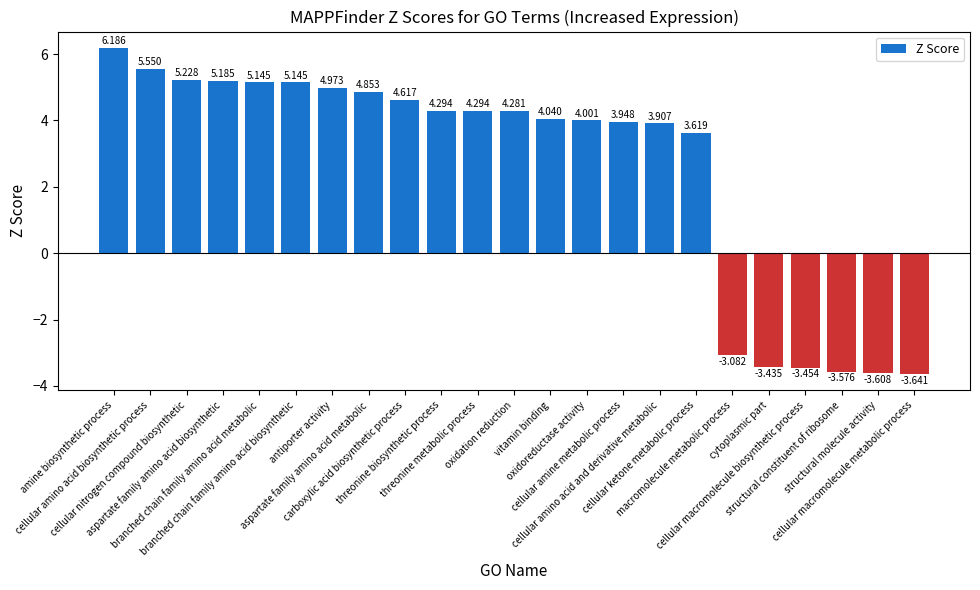

List the labels in order of value, largest first.

amine biosynthetic process, cellular amino acid biosynthetic process, cellular nitrogen compound biosynthetic, aspartate family amino acid biosynthetic, branched chain family amino acid metabolic, branched chain family amino acid biosynthetic, antiporter activity, aspartate family amino acid metabolic, carboxylic acid biosynthetic process, threonine biosynthetic process, threonine metabolic process, oxidation reduction, vitamin binding, oxidoreductase activity, cellular amine metabolic process, cellular amino acid and derivative metabolic, cellular ketone metabolic process, macromolecule metabolic process, cytoplasmic part, cellular macromolecule biosynthetic process, structural constituent of ribosome, structural molecule activity, cellular macromolecule metabolic process